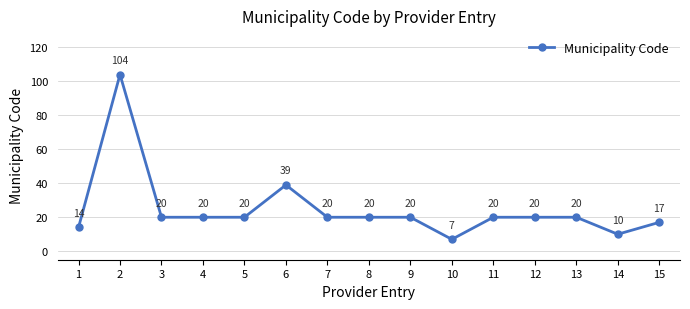

How many data points does each series have?

15